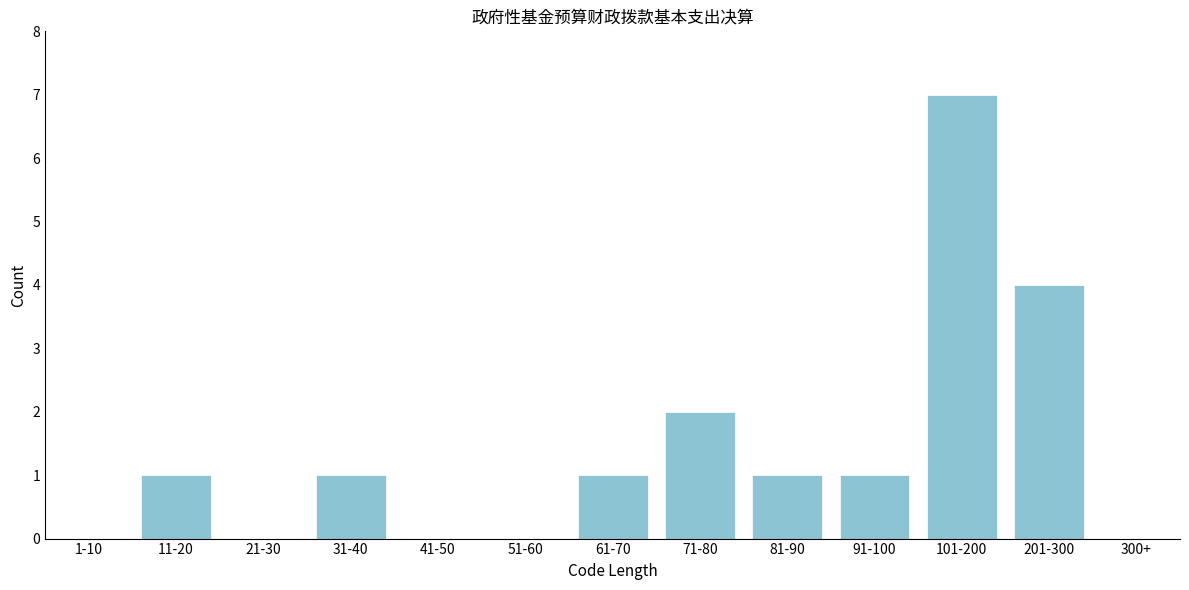

Reading left to right, list all the values displayed in this chart.

1-10=0	11-20=1	21-30=0	31-40=1	41-50=0	51-60=0	61-70=1	71-80=2	81-90=1	91-100=1	101-200=7	201-300=4	300+=0